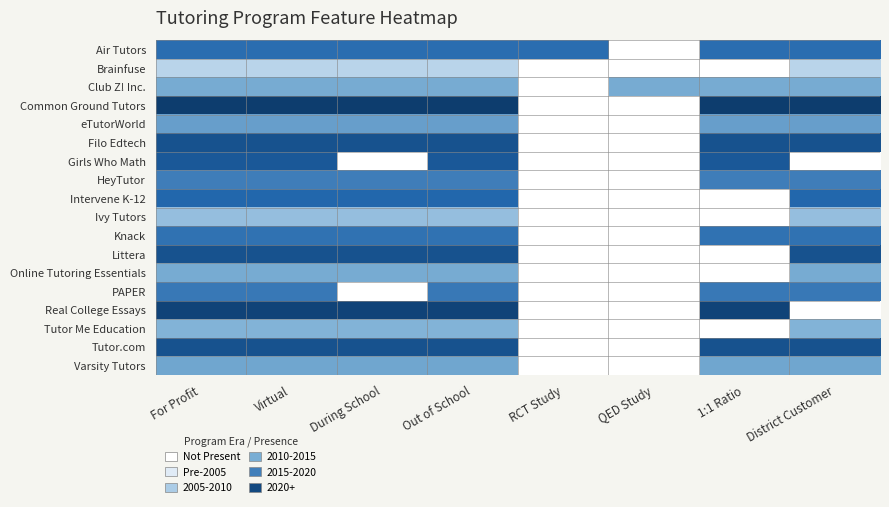

At which category is the sum across all series the highest?

For Profit